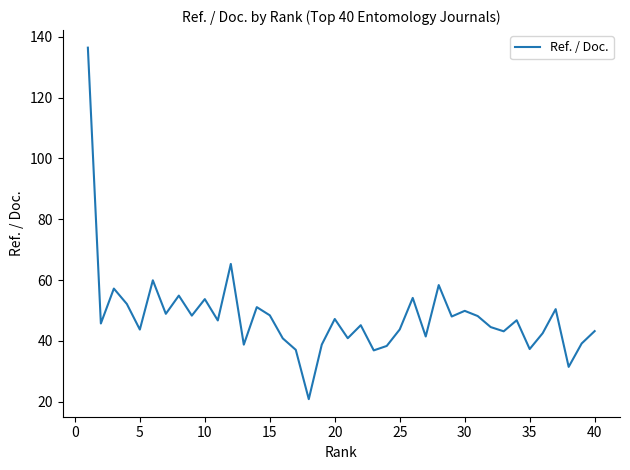

What is the greatest value displayed?

136.4